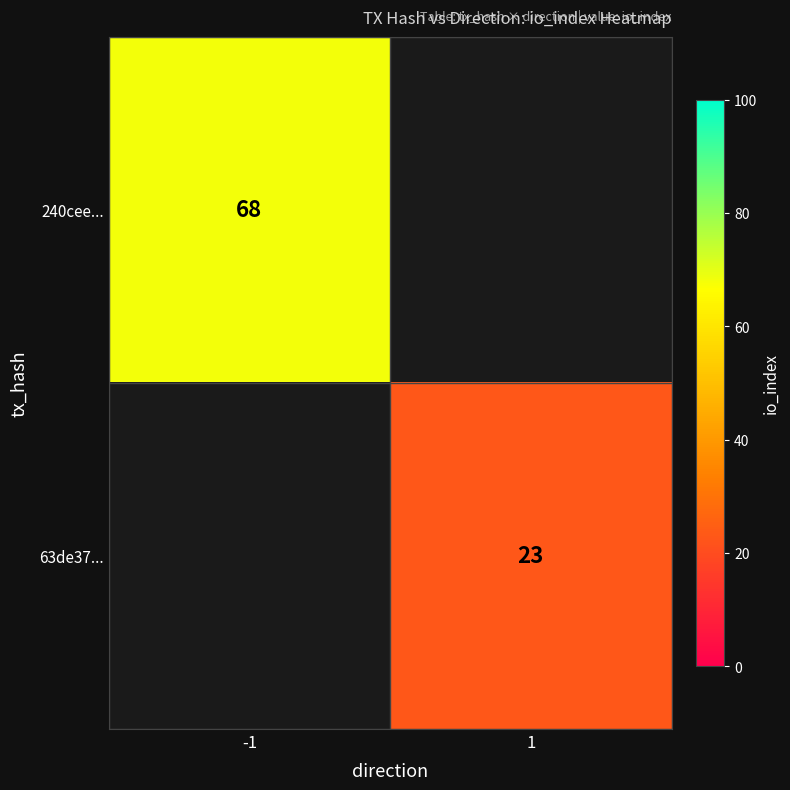

Between 1 and -1, which is larger?

-1